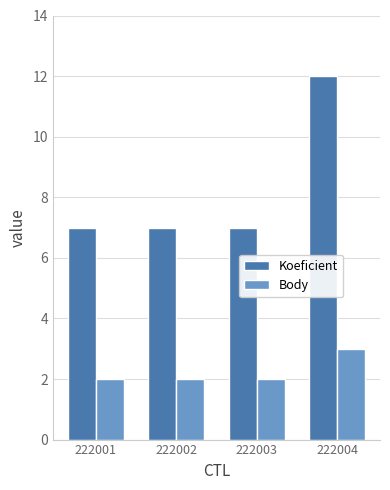

Rank the series by their average value, from lowest to highest.

Body, Koeficient